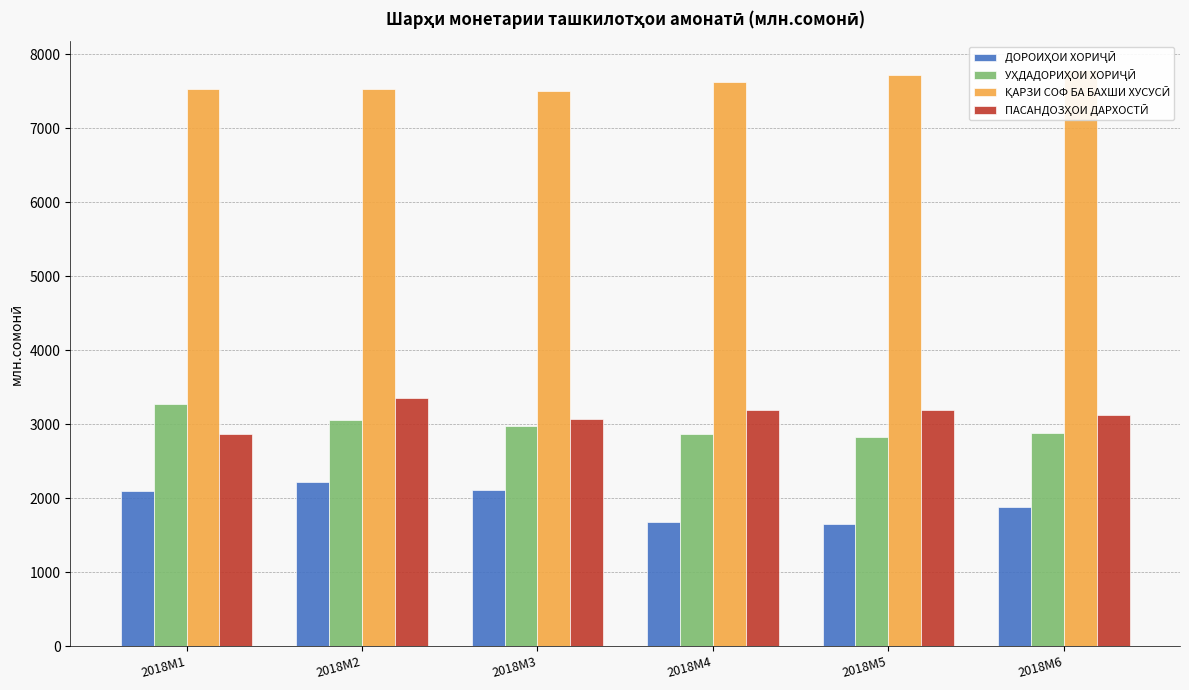

How many categories are shown in the chart?

6